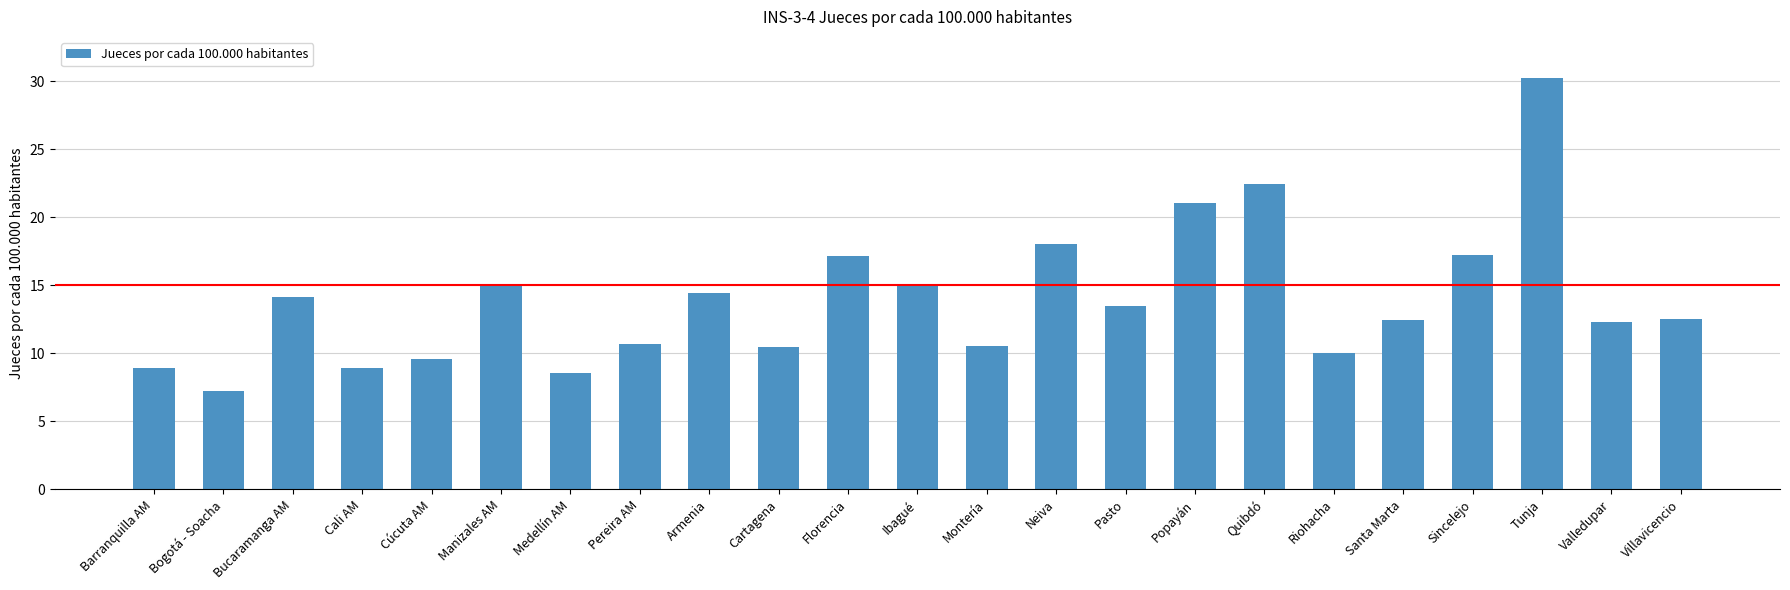

What is the change in value from Manizales AM to Popayán?

+6.1